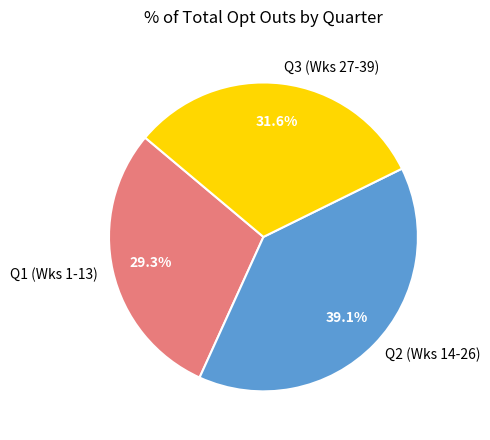

Does any single category account for the majority?

No